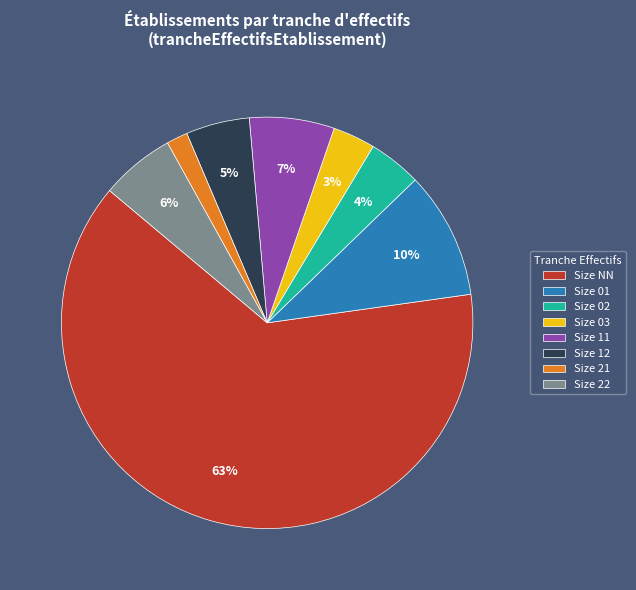

Is the sum of Size NN and Size 21 greater than half?

Yes